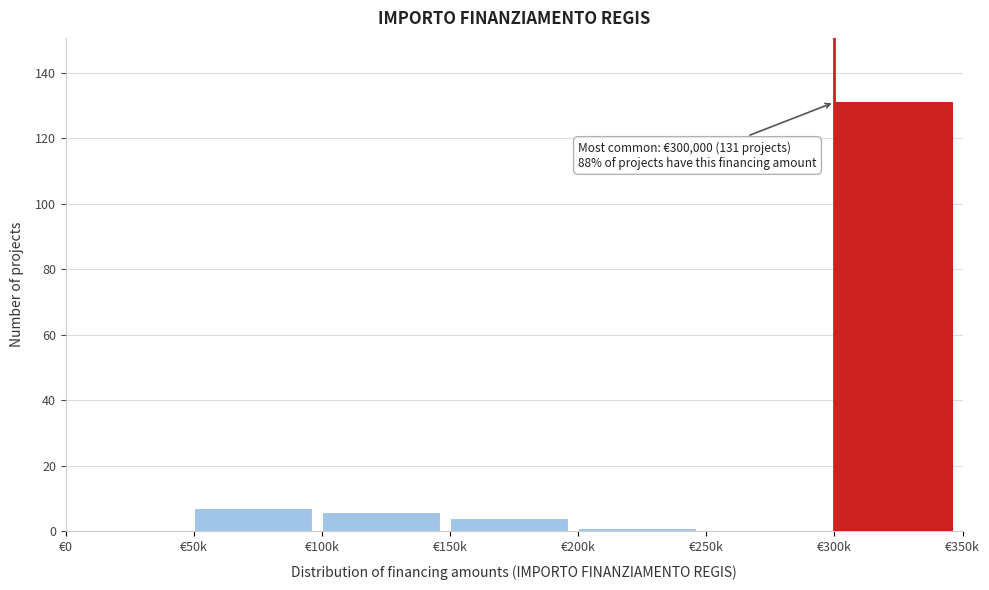

Reading left to right, list all the values displayed in this chart.

€0=0	€50k=7	€100k=6	€150k=4	€200k=1	€250k=0	€300k=131